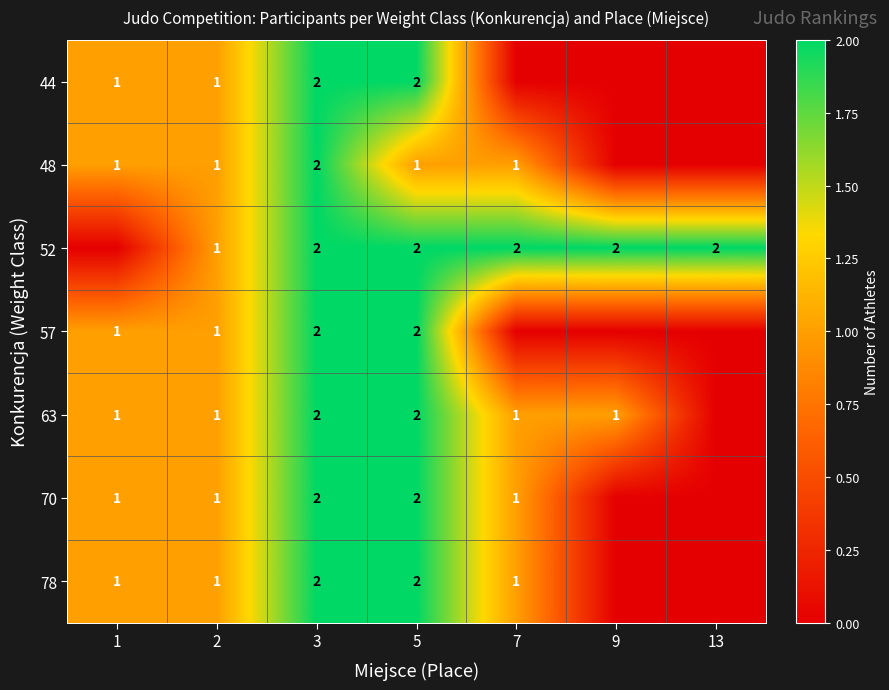

What is the sum of the 48 values at 3 and 1?

3